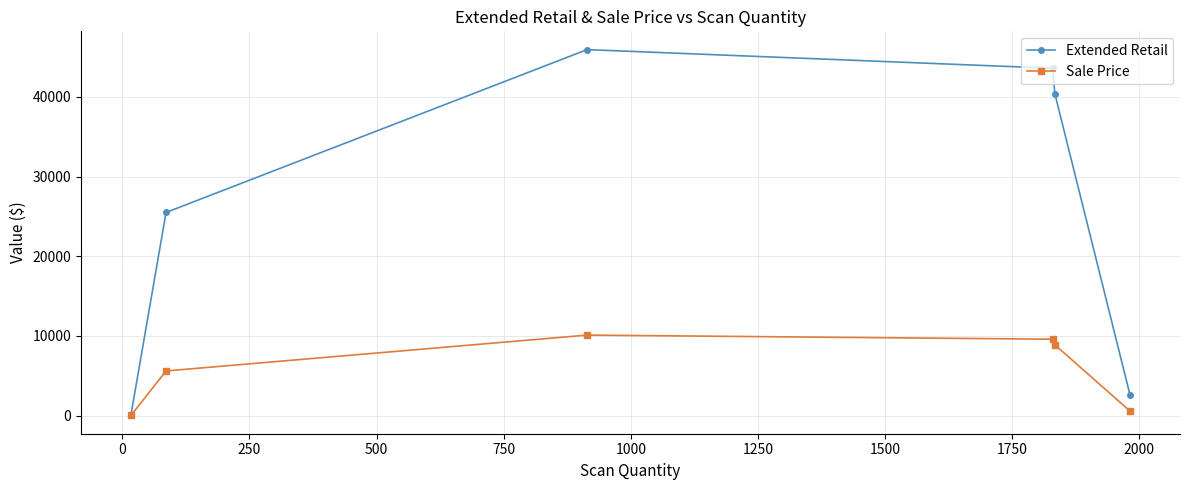

Which series has the largest total across all categories?

Extended Retail